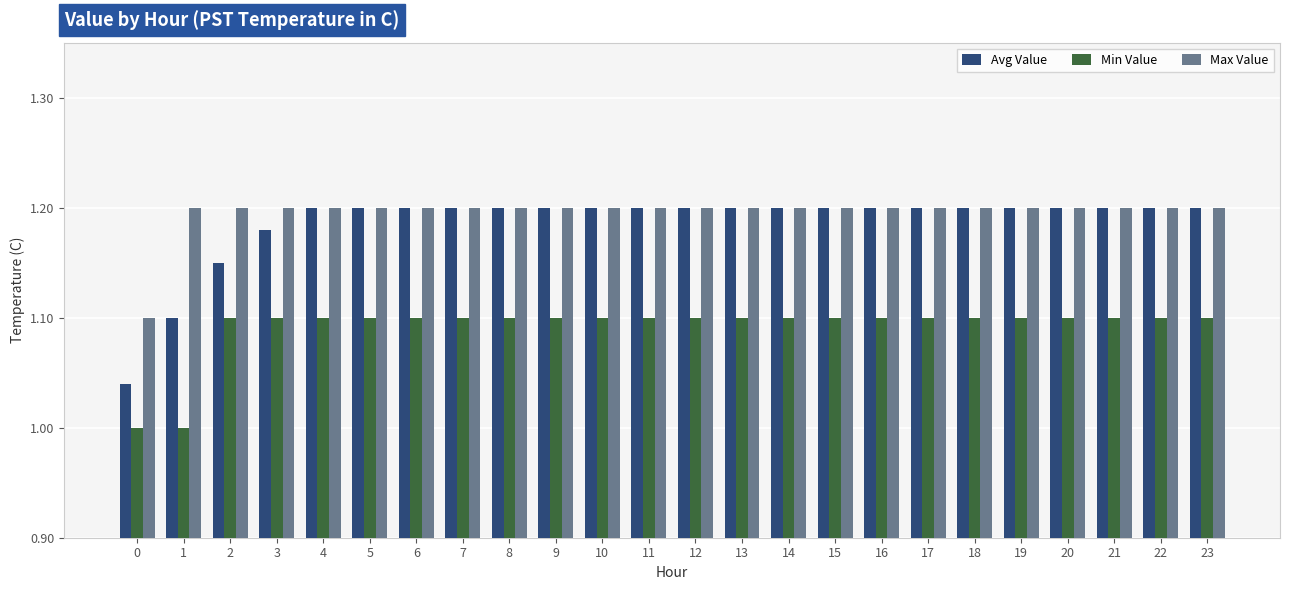

What is the sum of all Max Value values?

28.7